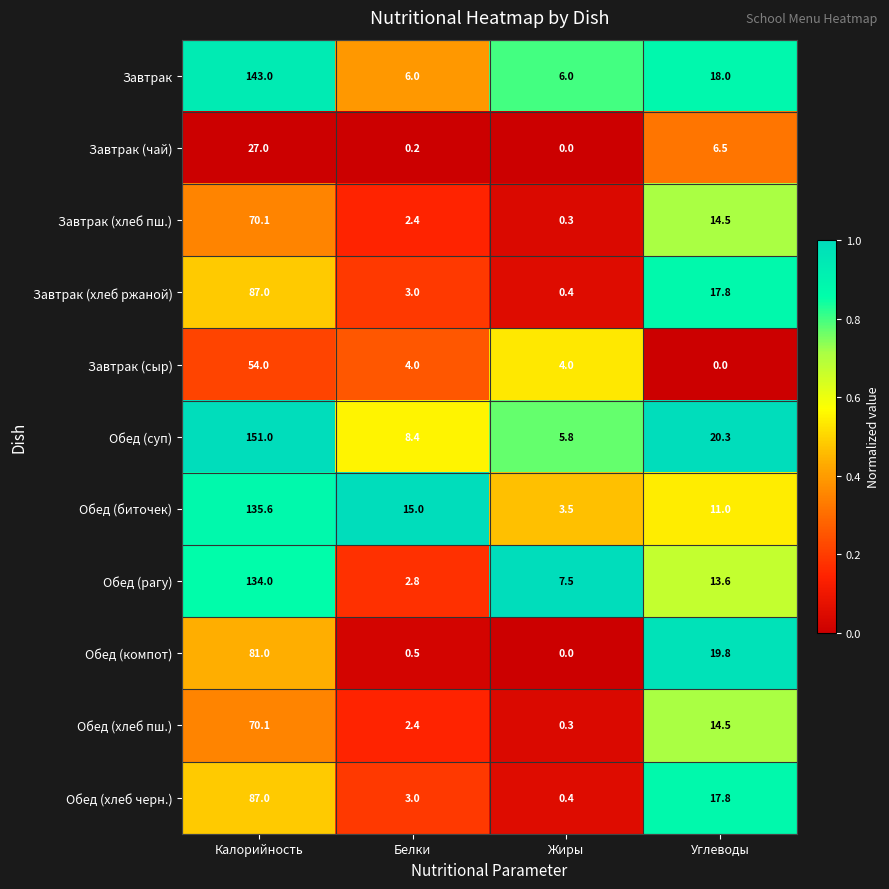

The Обед (компот) series shows 0.5 at Белки. True or false?

True